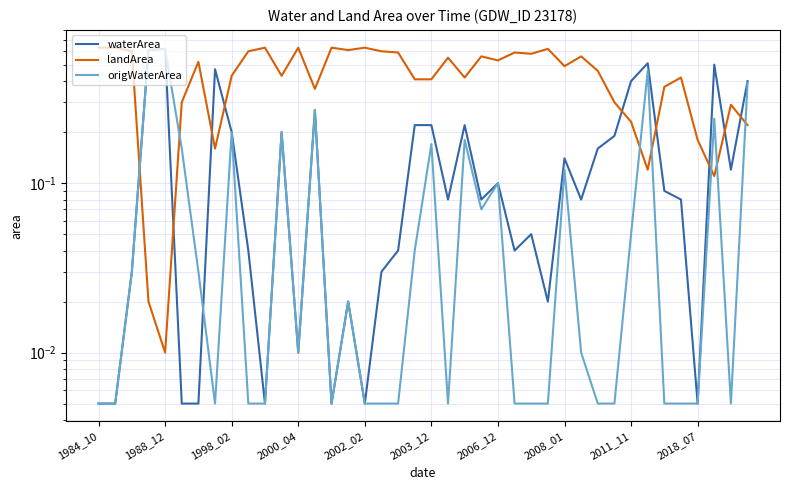

How many interior local peaks does the waterArea series have?

11